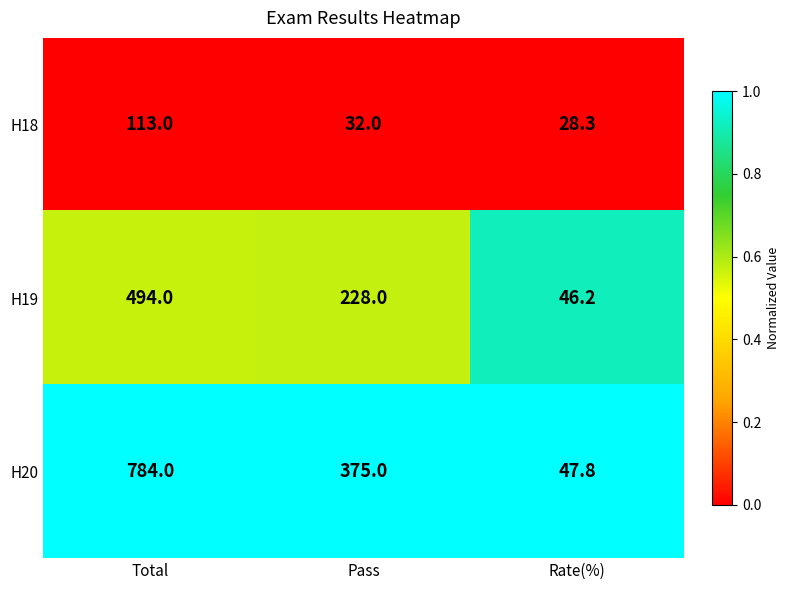

What is the difference between the maximum and second lowest values in the H18 series?

81.0